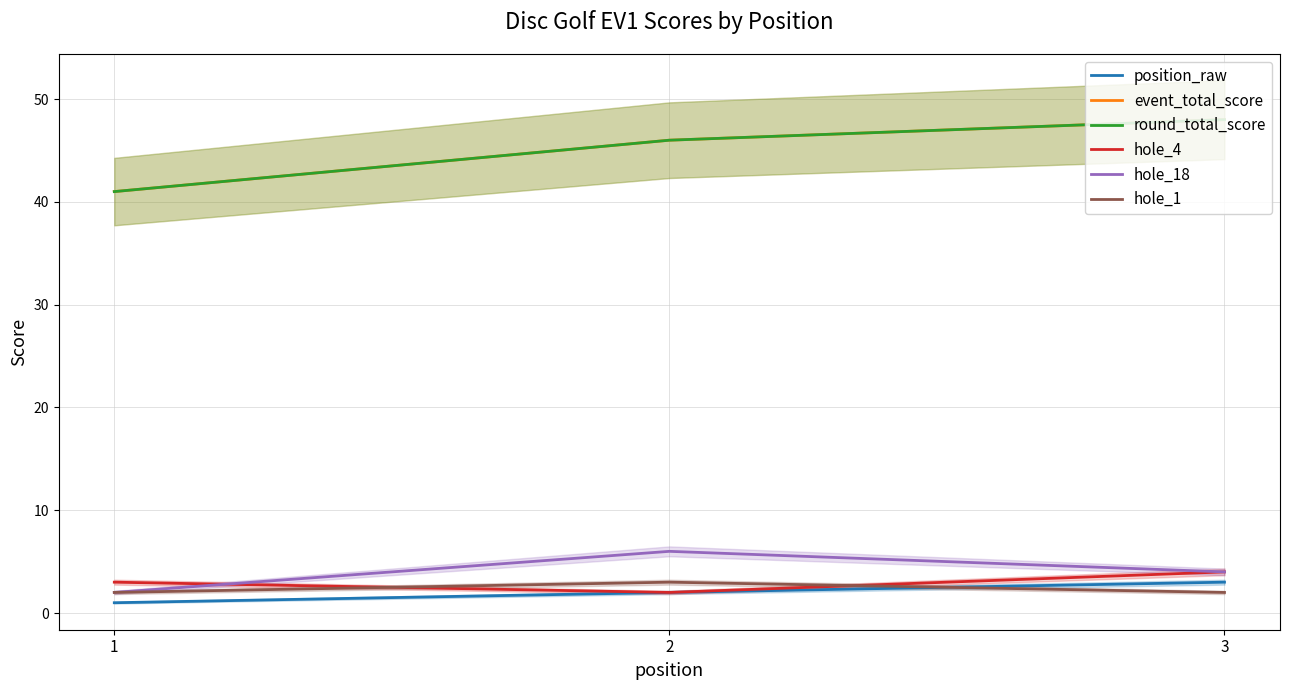

Which label corresponds to the smallest value in the chart?

1